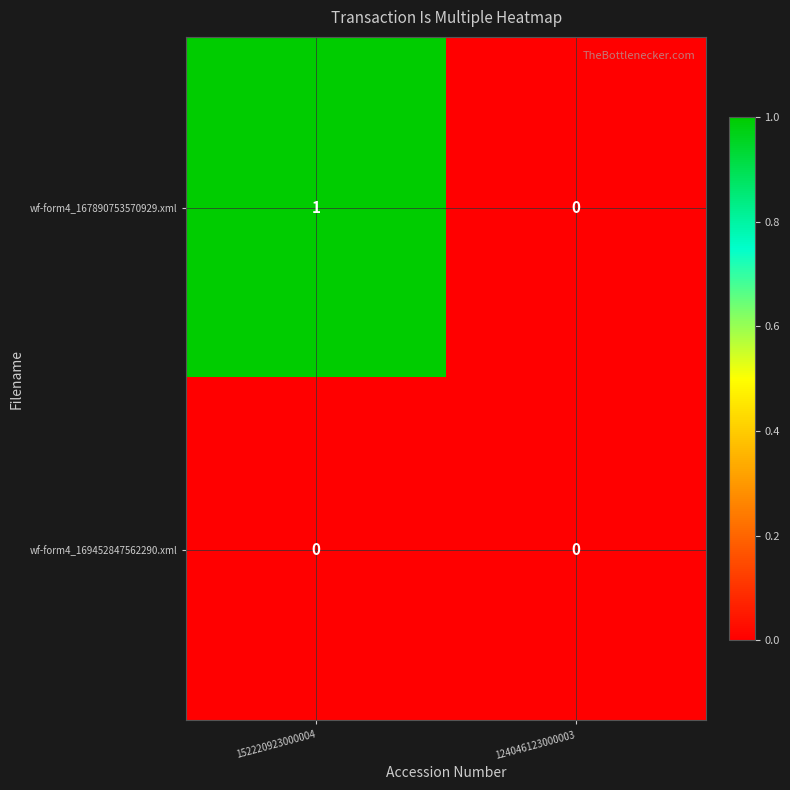

List the series in order of their peak value, highest first.

wf-form4_167890753570929.xml, wf-form4_169452847562290.xml